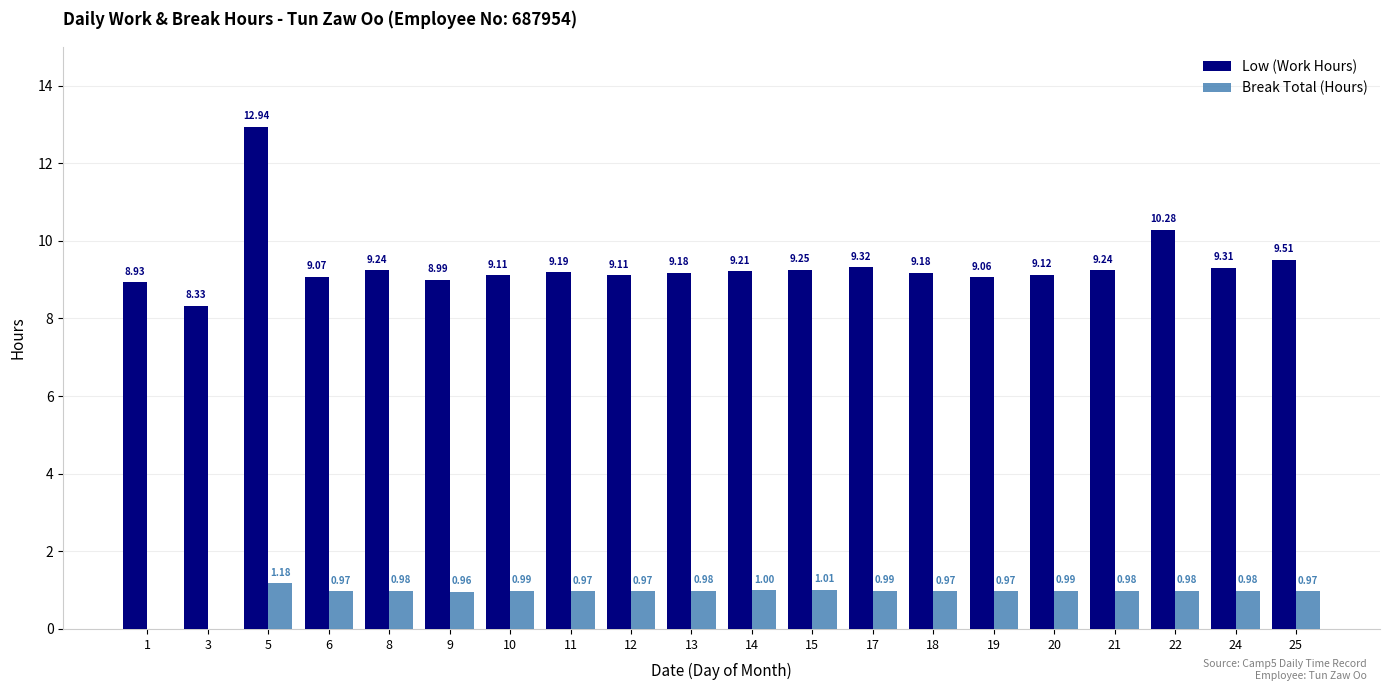

What is the sum of all Break Total (Hours) values?

17.8